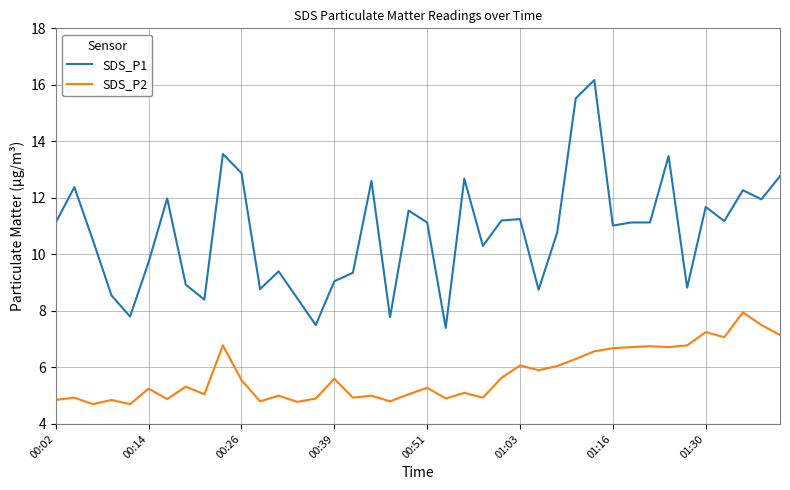

What is the maximum value shown in the chart?

16.2